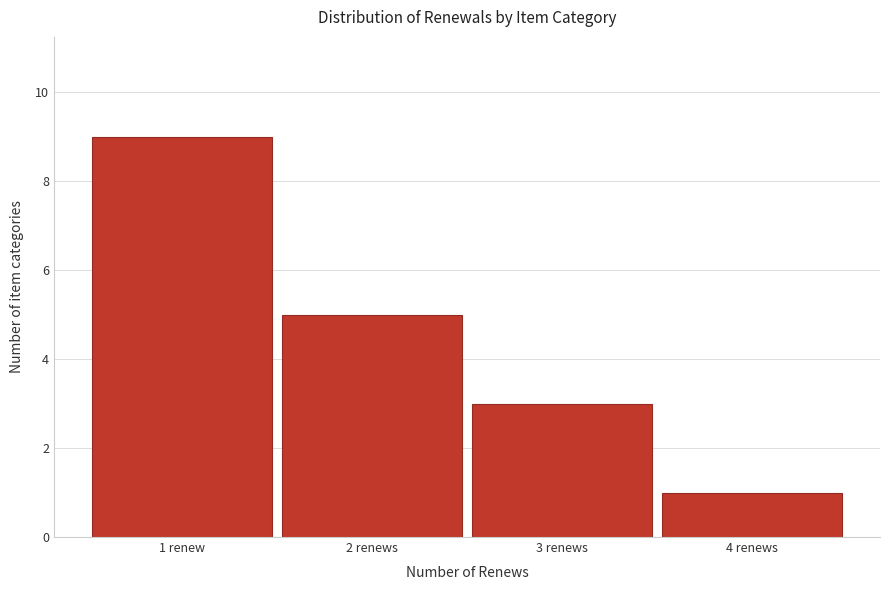

Reading left to right, transcribe all the data shown in this chart.

9	5	3	1